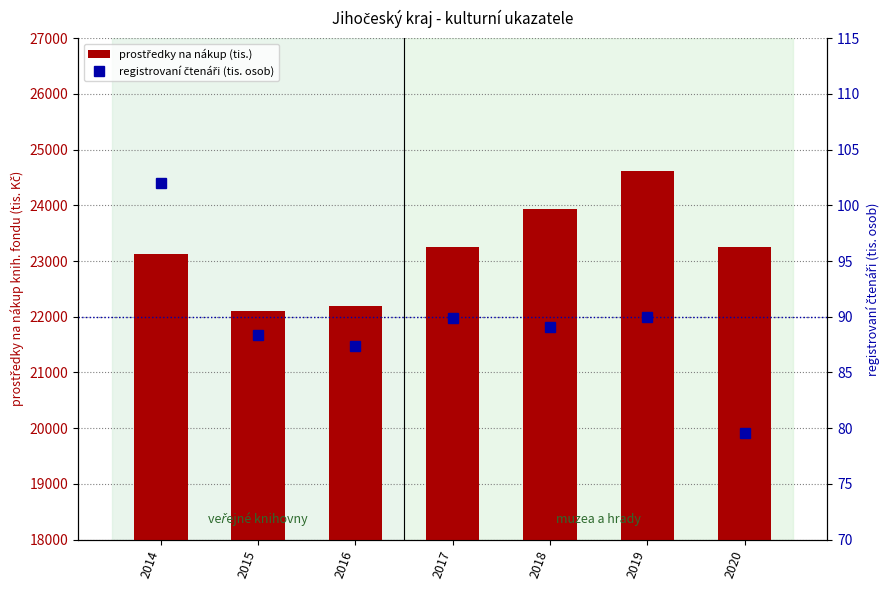

Which series has the largest range (max minus min)?

prostředky na nákup (tis.)